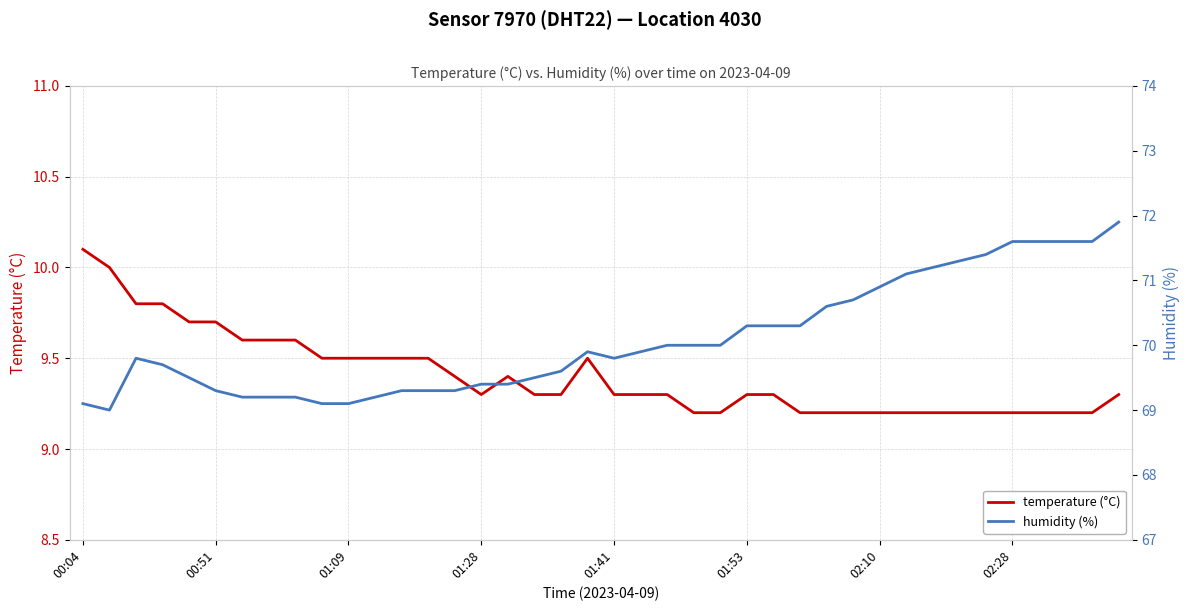

True or false: temperature has more than 0 points higher than both neighbors.

True